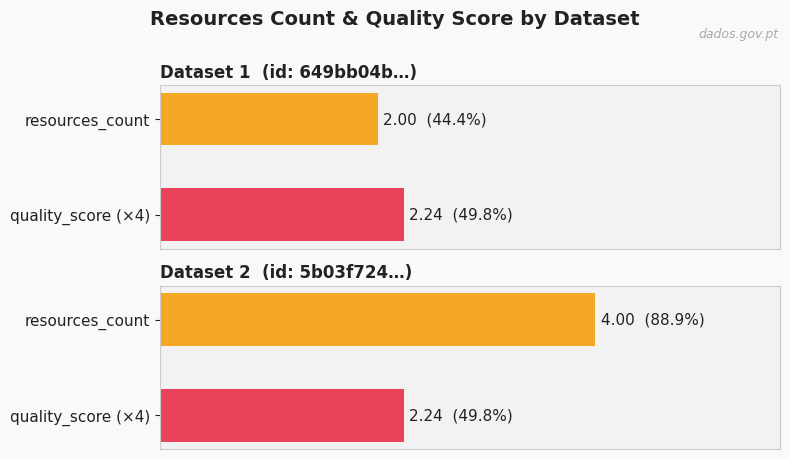

What position from the right is 649bb04b078190f89de77195?

2